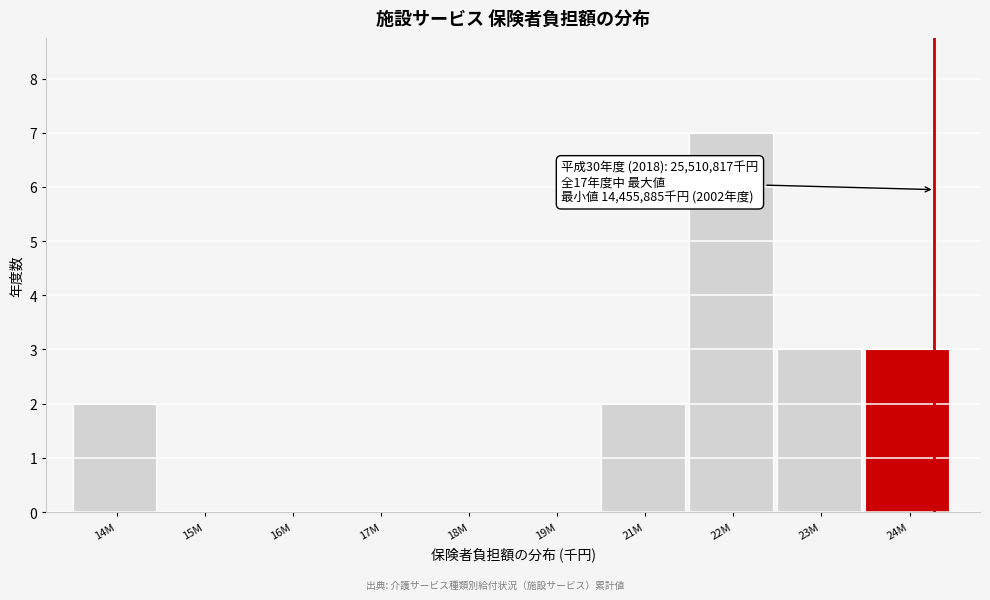

Reading left to right, what are all the values shown in this chart?

14M=2	15M=0	16M=0	17M=0	18M=0	19M=0	21M=2	22M=7	23M=3	24M=3